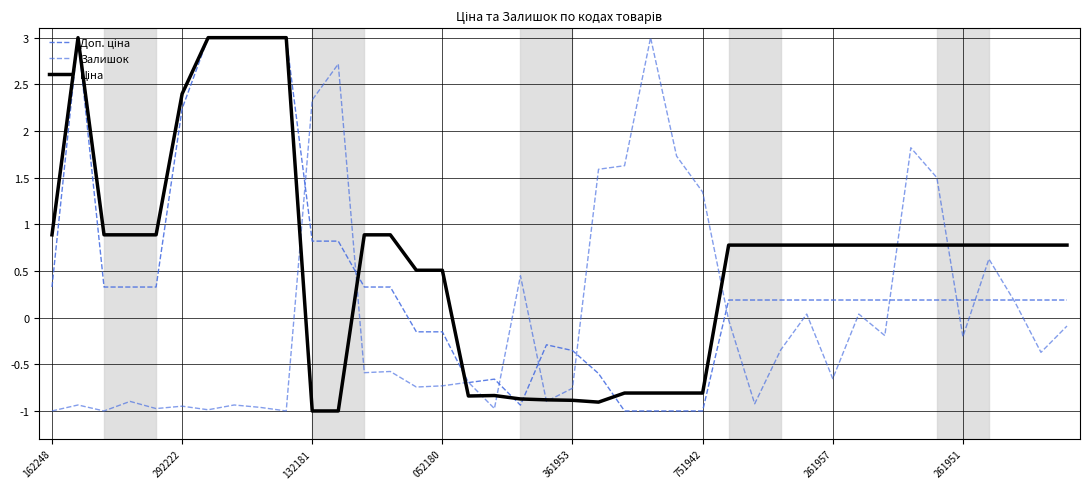

What is the maximum value shown in the chart?

3.0